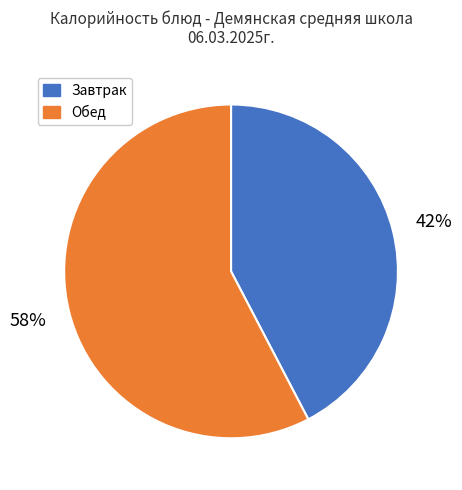

Does any single category account for the majority?

Yes